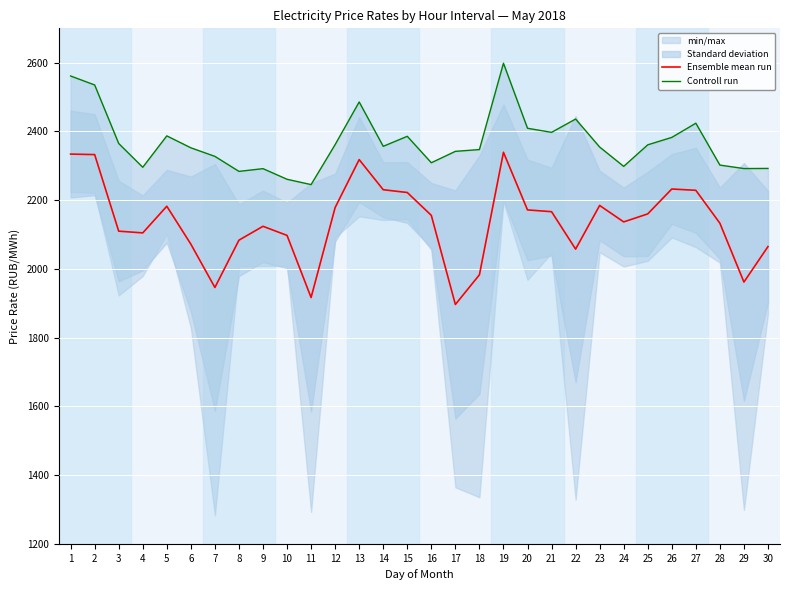

True or false: Controll run has a value of 3919.8 at 16.

False